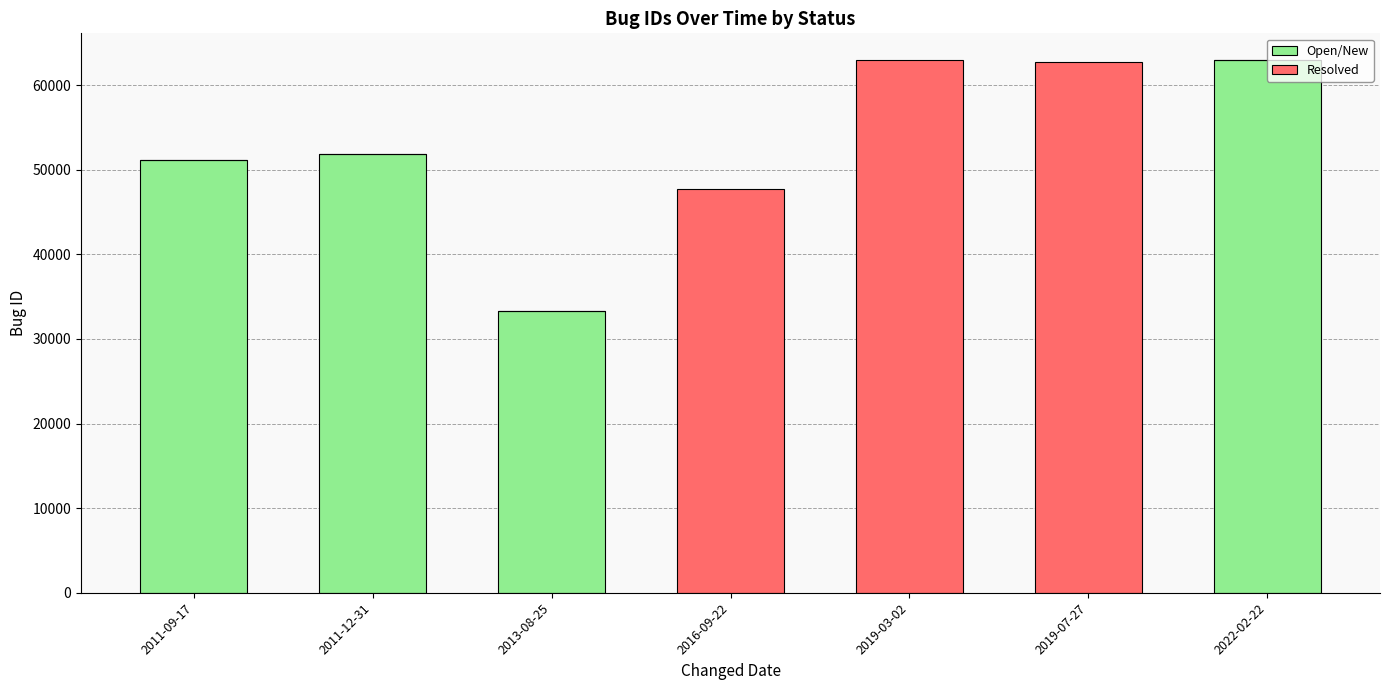

Does the chart contain stacked bars?

Yes